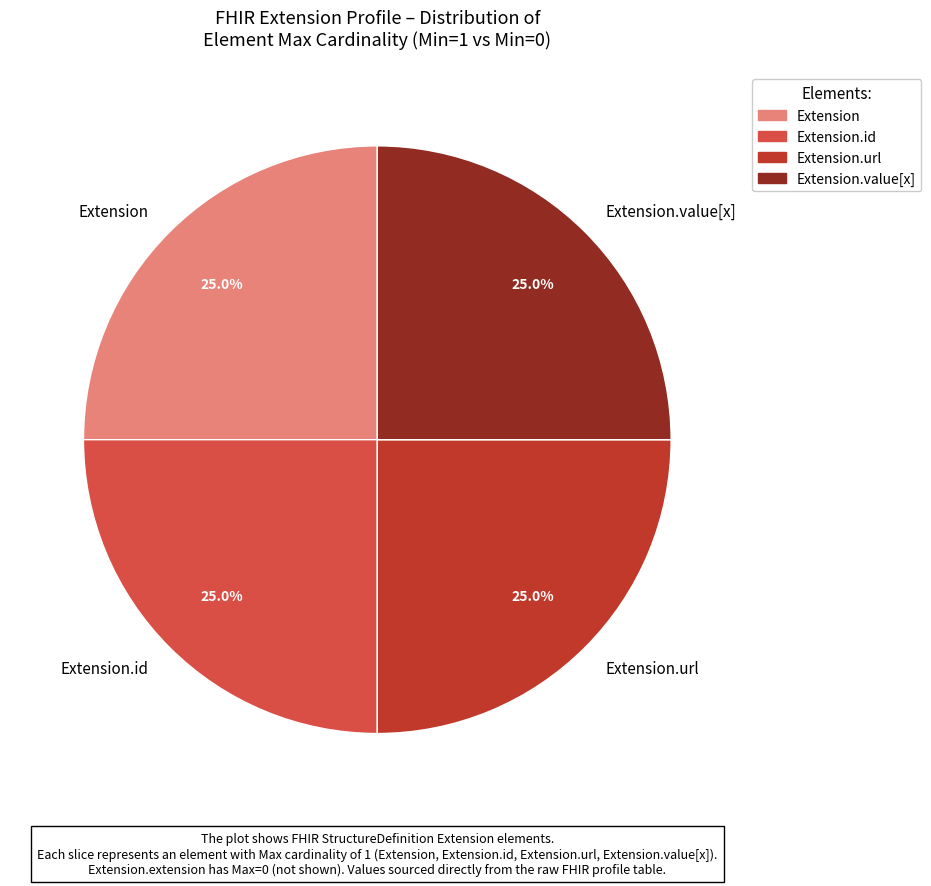

What percentage do Extension and Extension.value[x] together represent?

50.0%